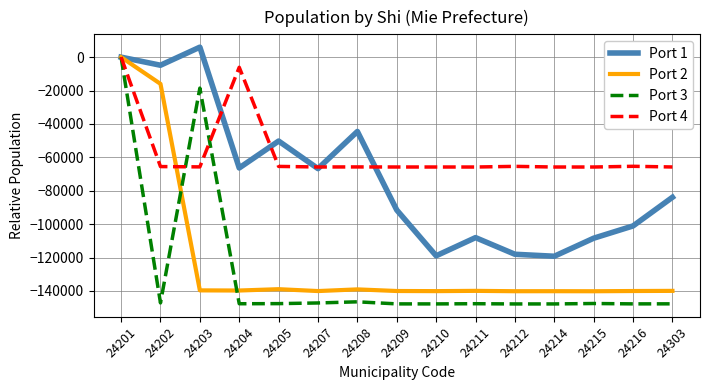

Read the Port 1 value at 24208, to the nearest 50.

-44500